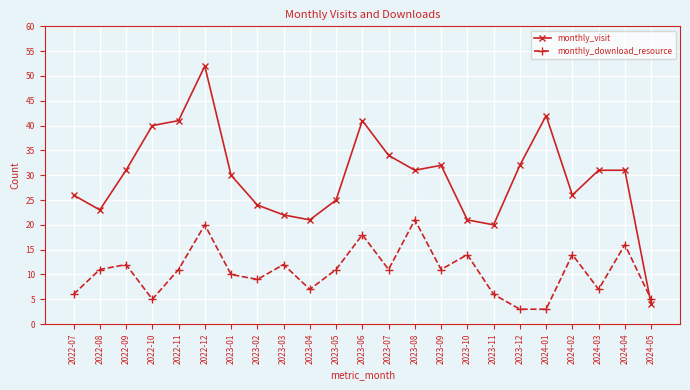

What is the spread (max minus min) of values at 2022-10?

35